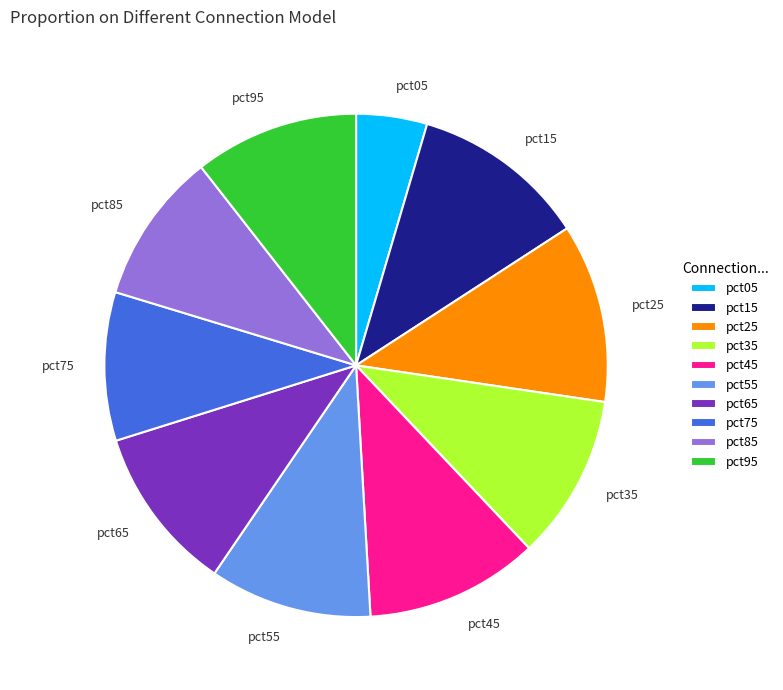

Between pct85 and pct15, which is larger?

pct15